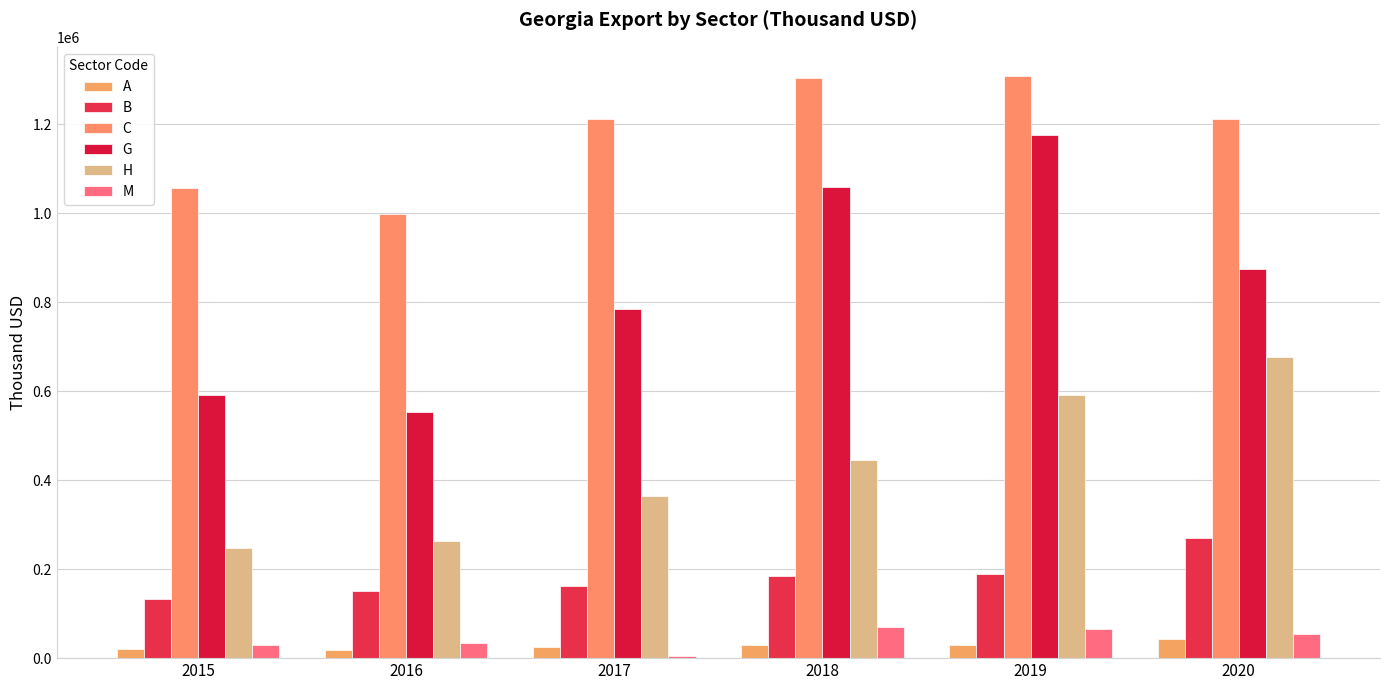

What is the sum of the B values at 2015 and 2016?

283614.6